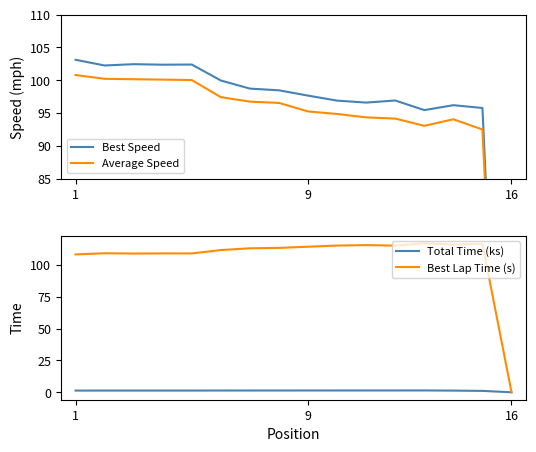

Reading left to right, extract all data points from this chart.

Best Speed: 103.1	102.3	102.5	102.4	102.4	100.0	98.7	98.5	97.7	96.9	96.6	96.9	95.4	96.2	95.8	0.0
Average Speed: 100.8	100.2	100.2	100.1	100.0	97.4	96.7	96.5	95.2	94.9	94.3	94.1	93.0	94.0	92.5	0.0
Total Time (ks): 1.3	1.3	1.3	1.3	1.3	1.4	1.4	1.4	1.4	1.4	1.4	1.4	1.4	1.3	1.1	0.0
Best Lap Time (s): 108.2	109.1	108.9	109.0	109.0	111.6	113.0	113.3	114.3	115.2	115.5	115.2	116.9	116.0	116.5	0.0